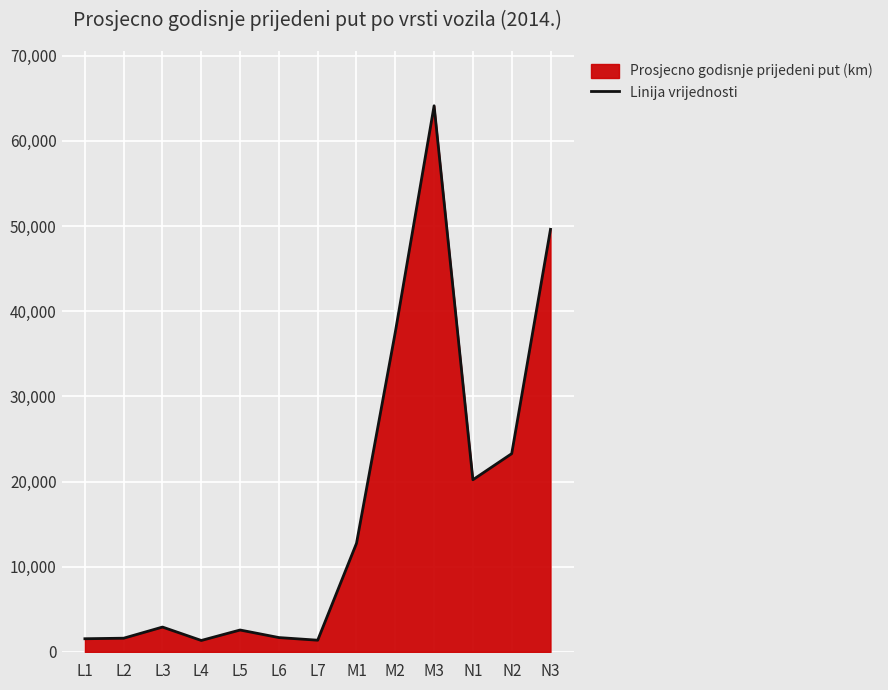

True or false: there are more than 1 points higher than both neighbors.

True